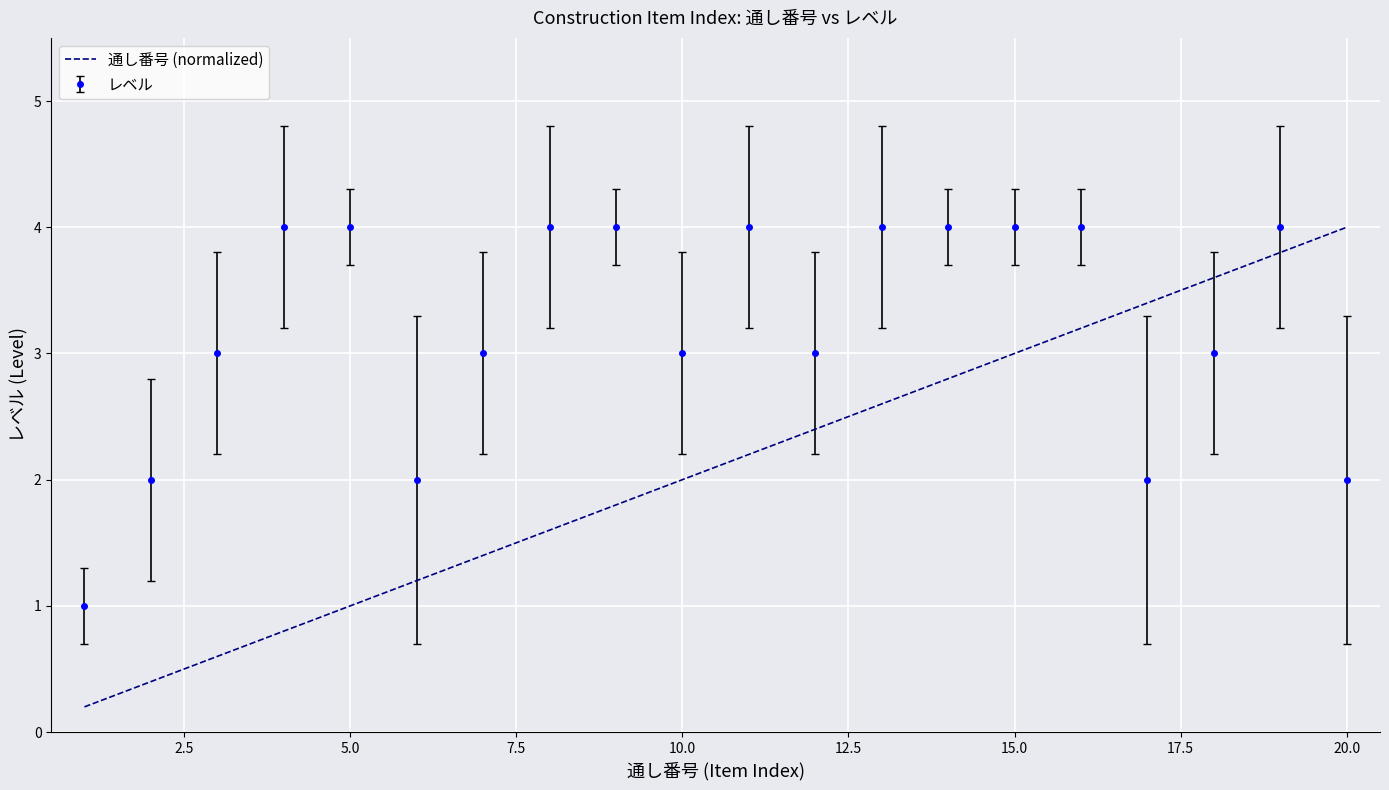

Which series has the largest total across all categories?

レベル